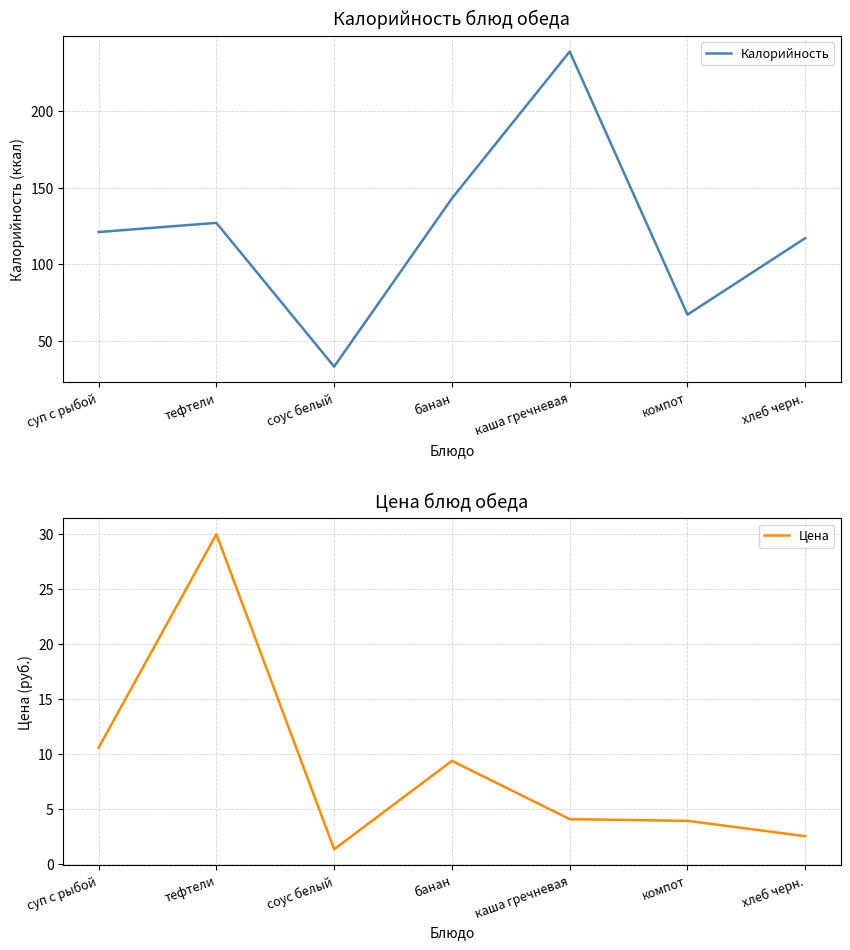

Which series changed the most between банан and компот?

Калорийность